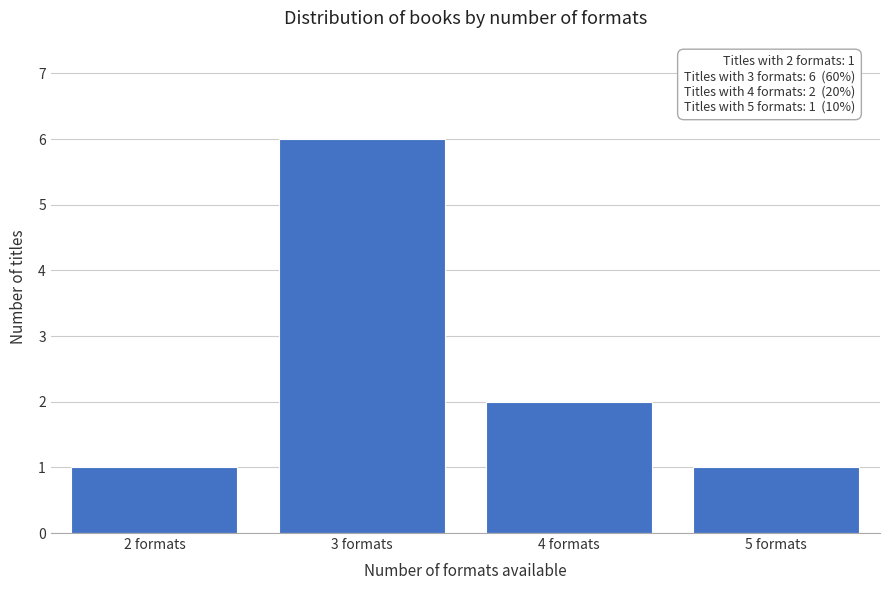

Reading left to right, extract all data points from this chart.

1	6	2	1